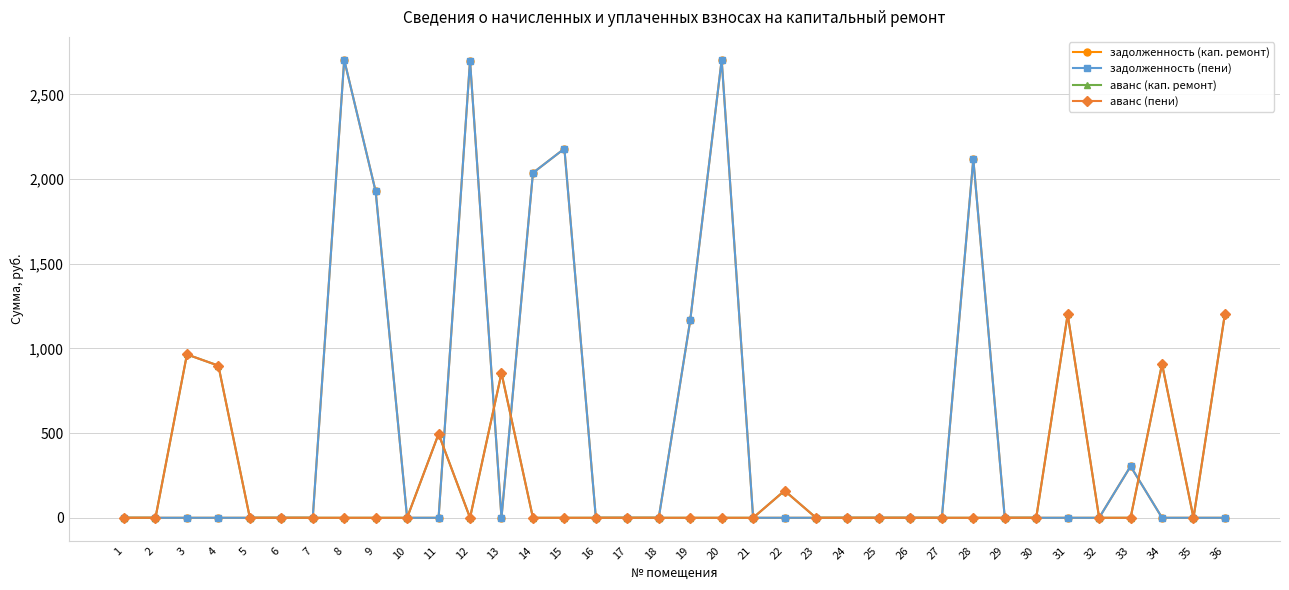

Is it true that аванс (пени) equals 812.6 at 23?

False